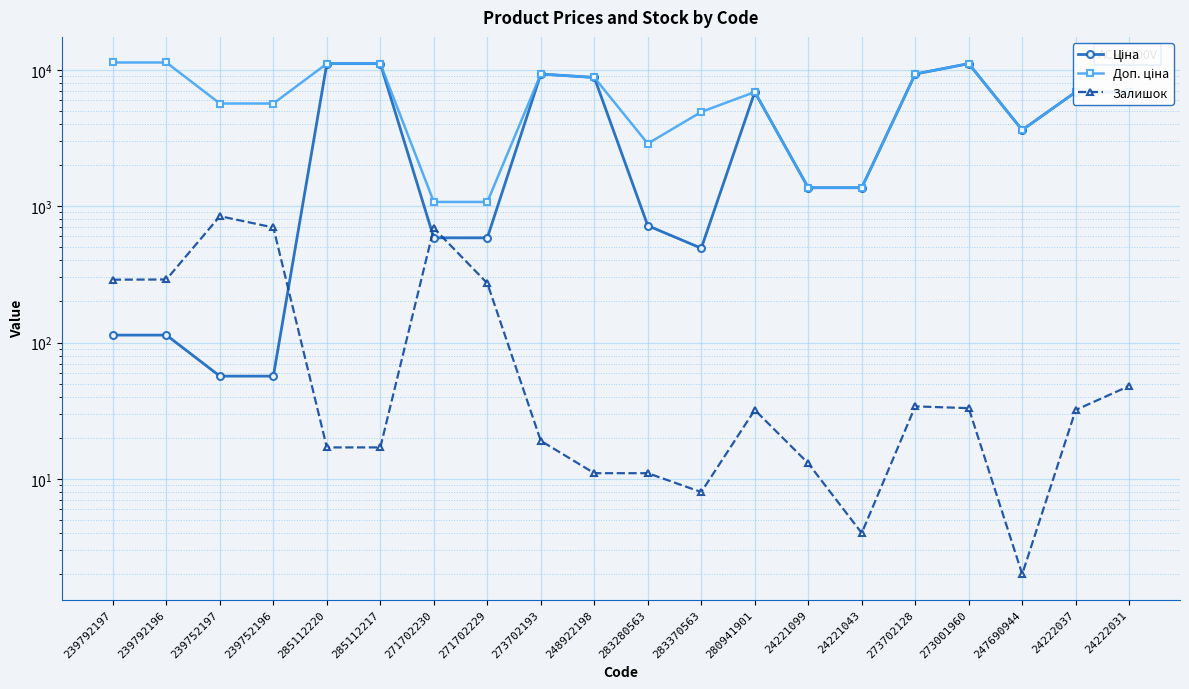

What is the maximum value shown in the chart?

11334.0